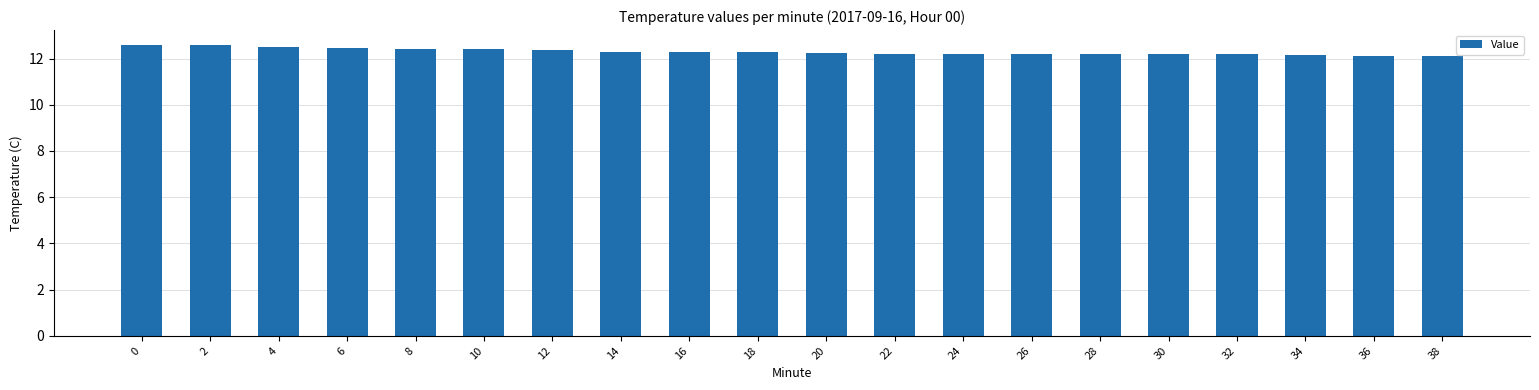

How many categories are shown in the chart?

20